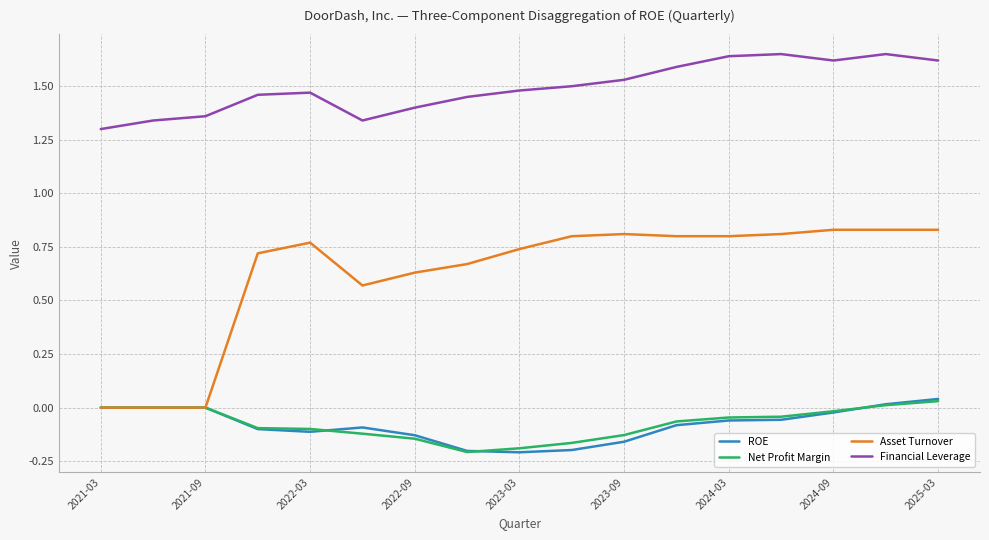

Which series has the largest total across all categories?

Financial Leverage